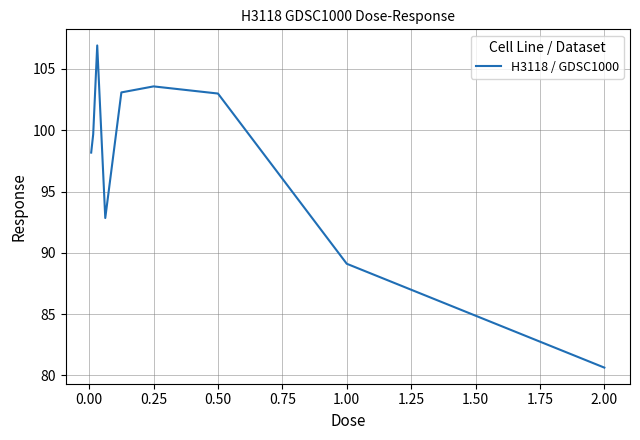

What is the difference between the maximum and minimum values?

26.3